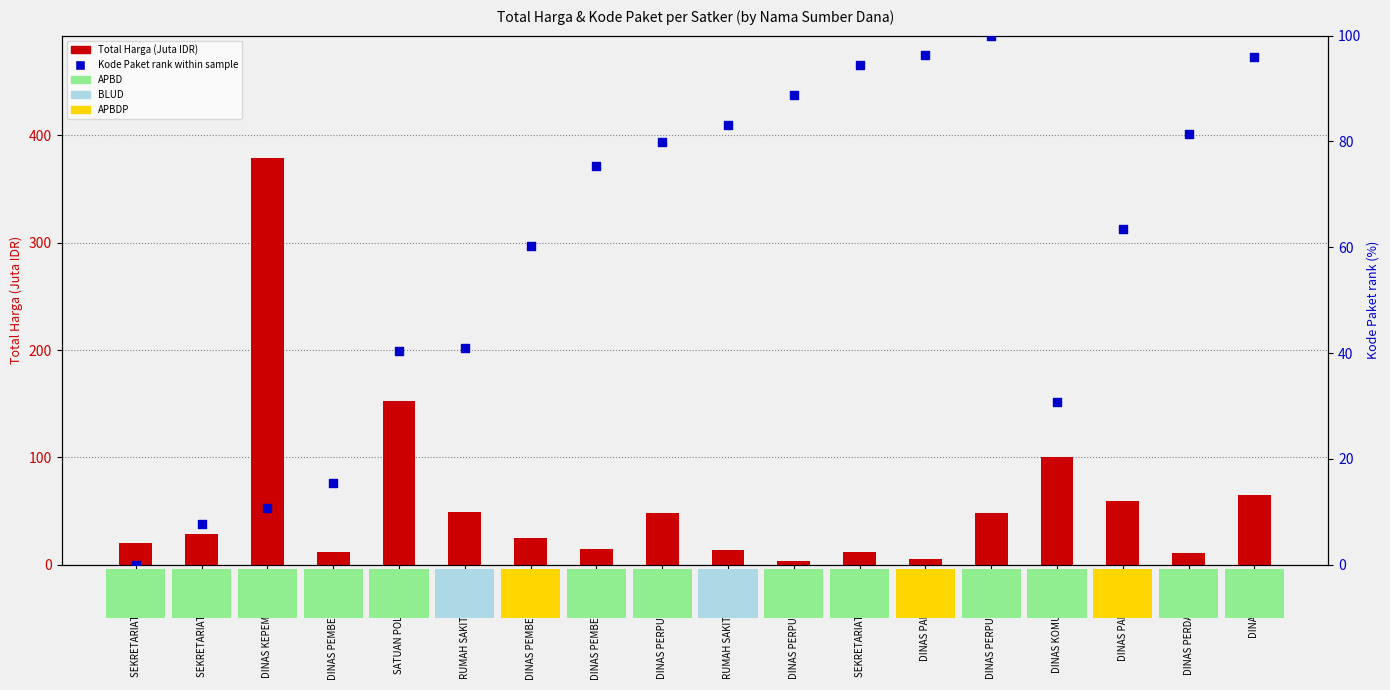

Is the value of Kode Paket (rank within sample) at DINAS KOMUNIKASI D greater than the value of Total Harga (Juta IDR) at DINAS PARIWISATA?

Yes